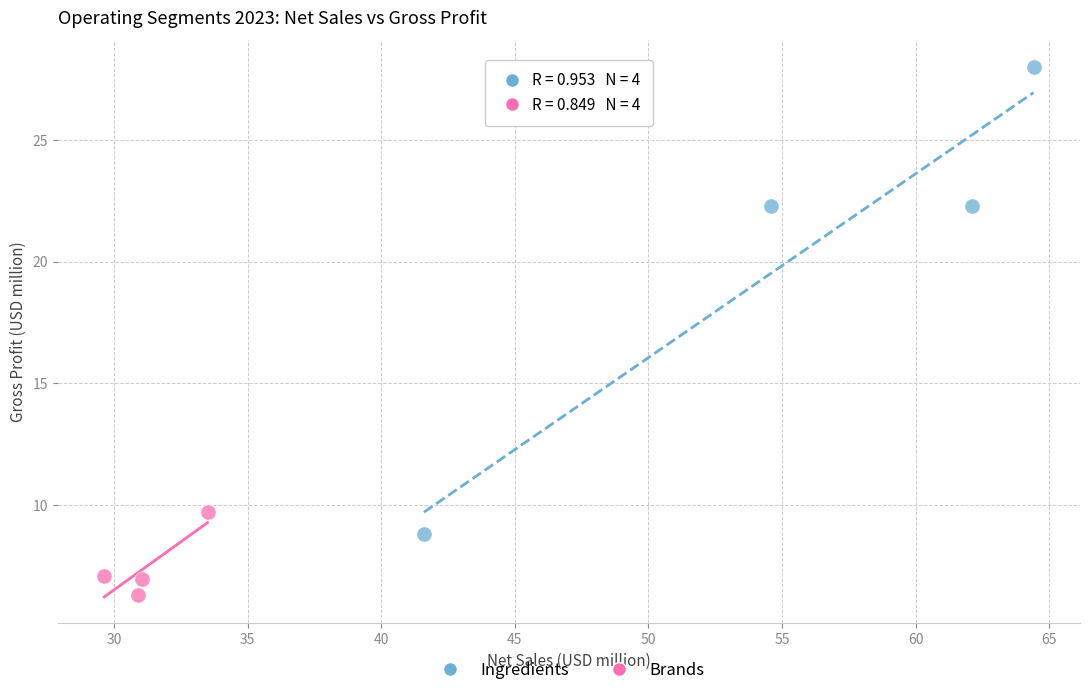

Which series contains the lowest Y value?

Brands